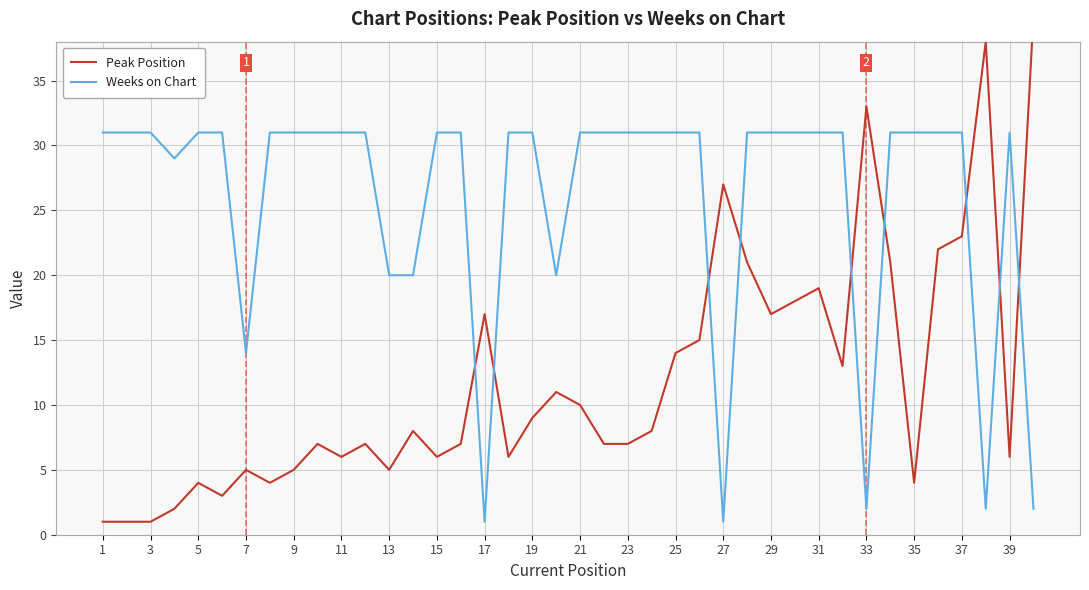

In Weeks on Chart, how many points are higher than both neighbors (excluding endpoints)?

1